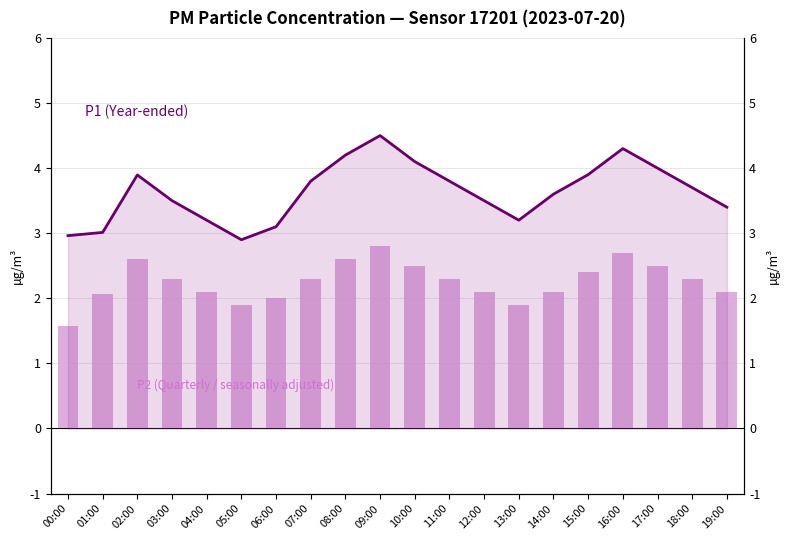

Which category has the highest value across all series?

09:00